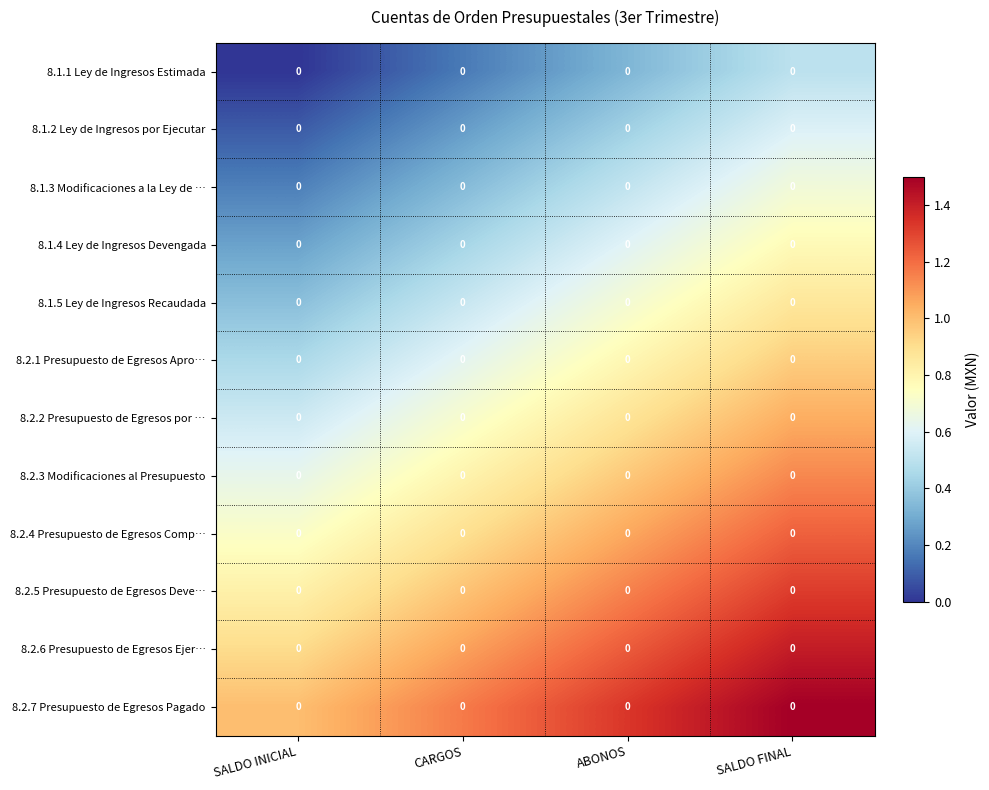

What is the difference between the highest and lowest values at ABONOS?

1.0